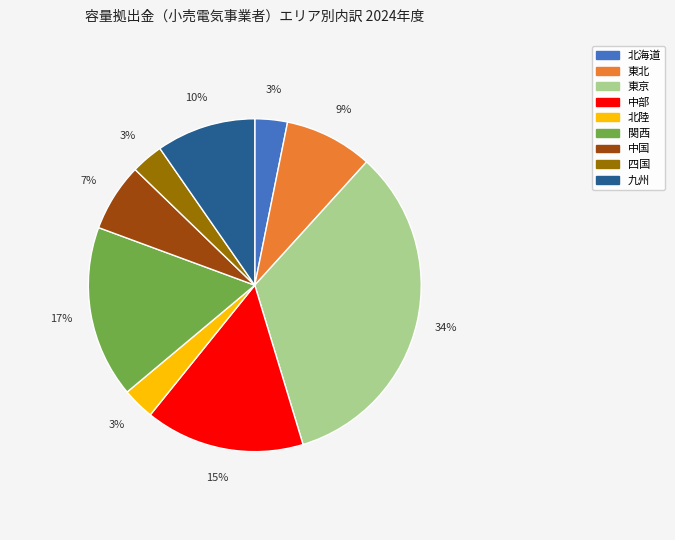

To the nearest percent, what percentage of the pie is 東京?

34%